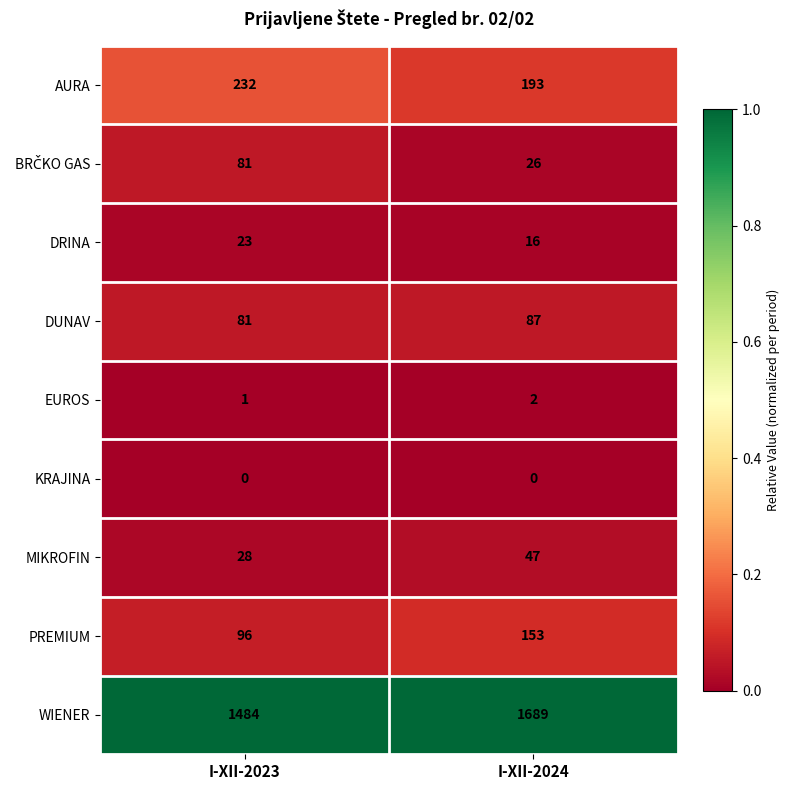

Is it true that MIKROFIN equals 6 at I-XII-2023?

False